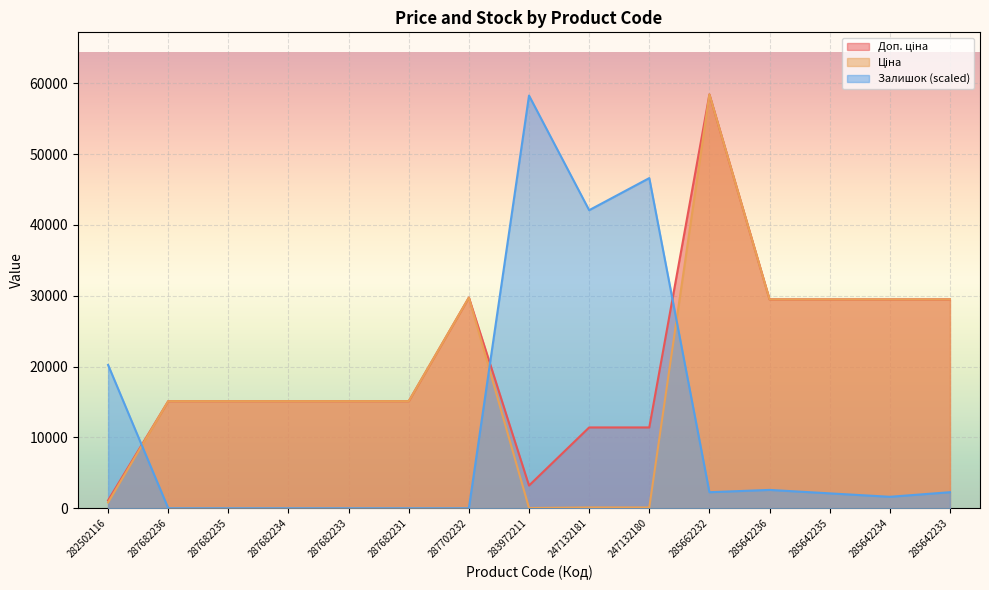

Which series has the largest range (max minus min)?

Ціна